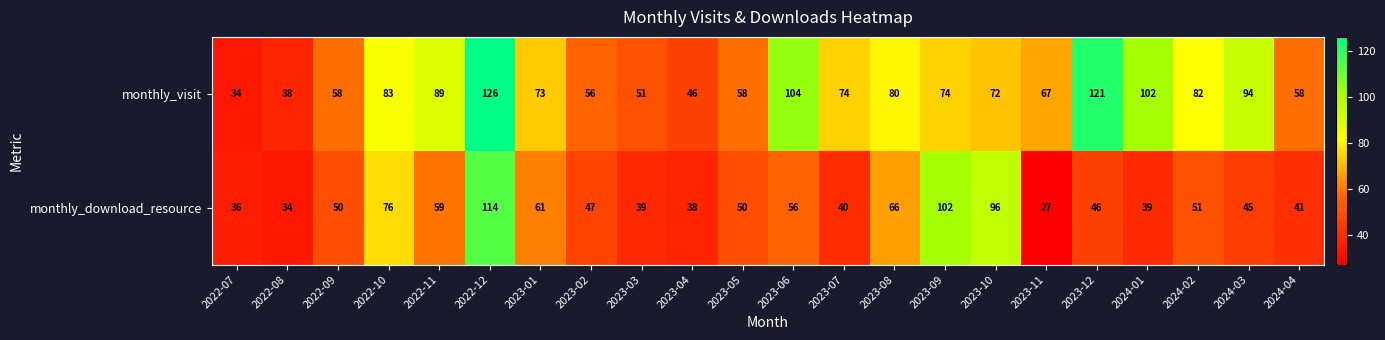

True or false: monthly_visit has a value of 56 at 2023-06.

False